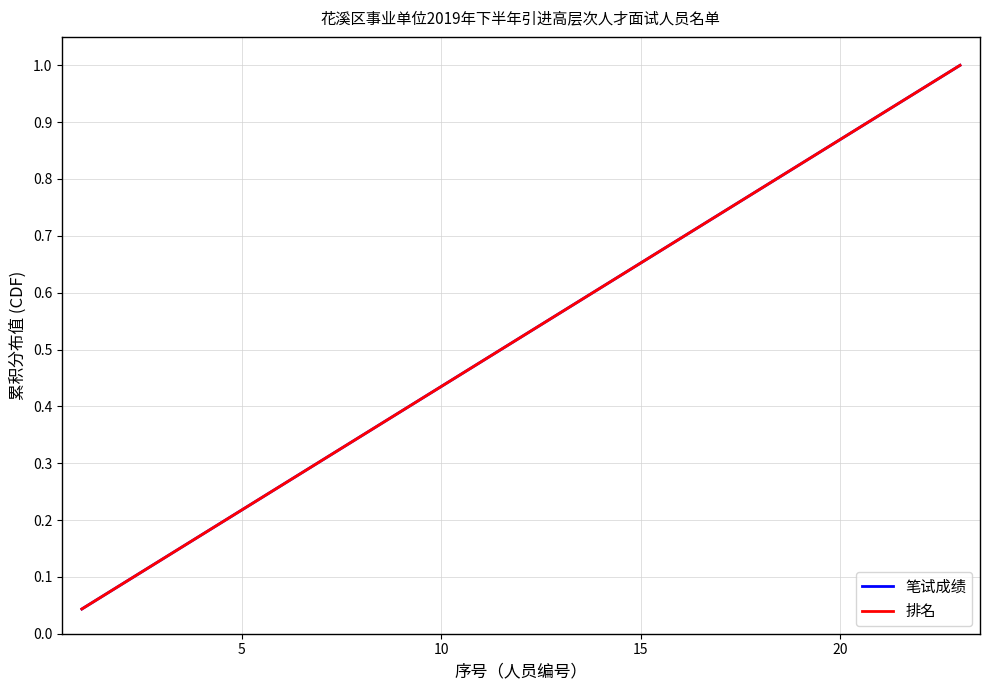

Reading left to right, list all the values displayed in this chart.

笔试成绩: 0.0	0.1	0.1	0.2	0.2	0.3	0.3	0.3	0.4	0.4	0.5	0.5	0.6	0.6	0.7	0.7	0.7	0.8	0.8	0.9	0.9	1.0	1.0
排名: 0.0	0.1	0.1	0.2	0.2	0.3	0.3	0.3	0.4	0.4	0.5	0.5	0.6	0.6	0.7	0.7	0.7	0.8	0.8	0.9	0.9	1.0	1.0